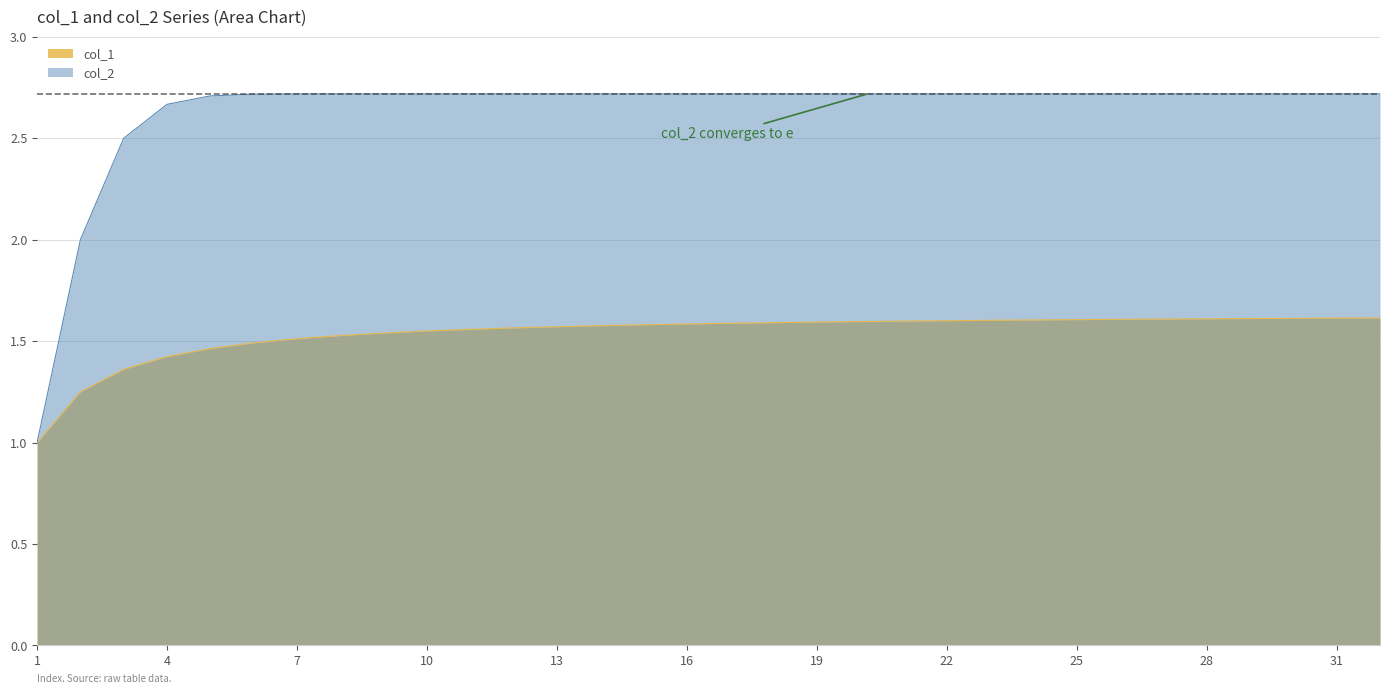

Is it true that col_1 equals 2.4 at 12?

False